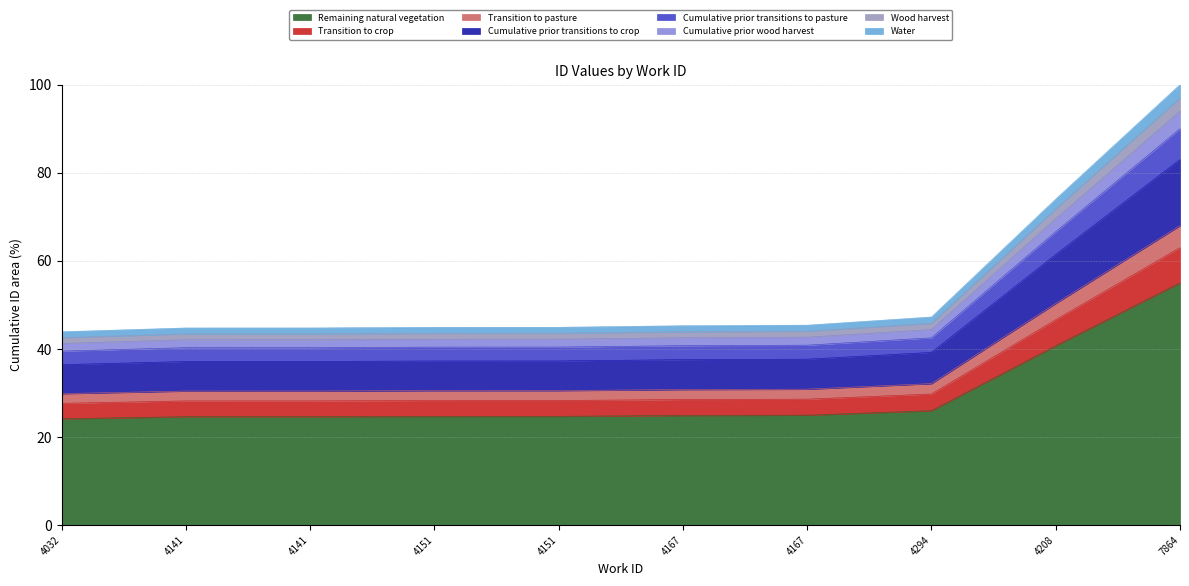

The value at 4208 is 40.7. True or false?

True